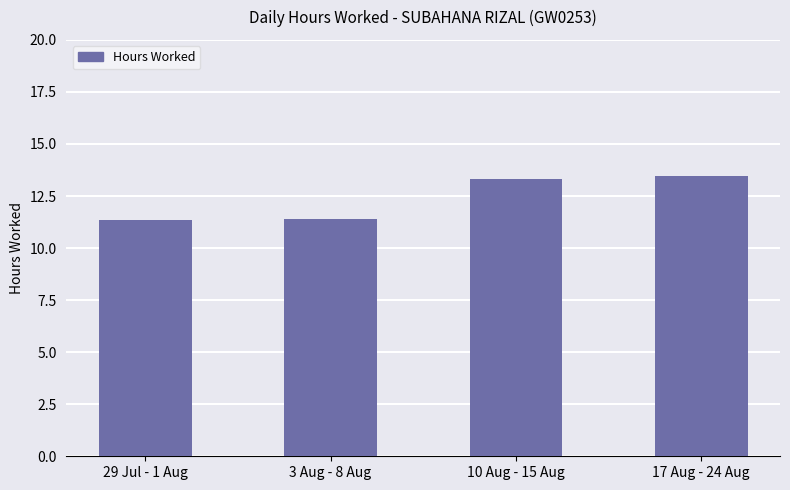

What is the sum of the values at 3 Aug - 8 Aug and 17 Aug - 24 Aug?

24.9